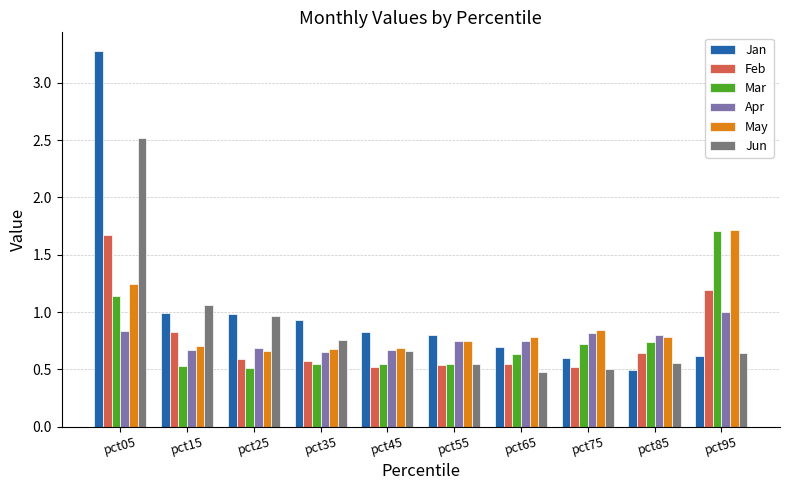

True or false: Feb has a value of 0.2 at pct65.

False